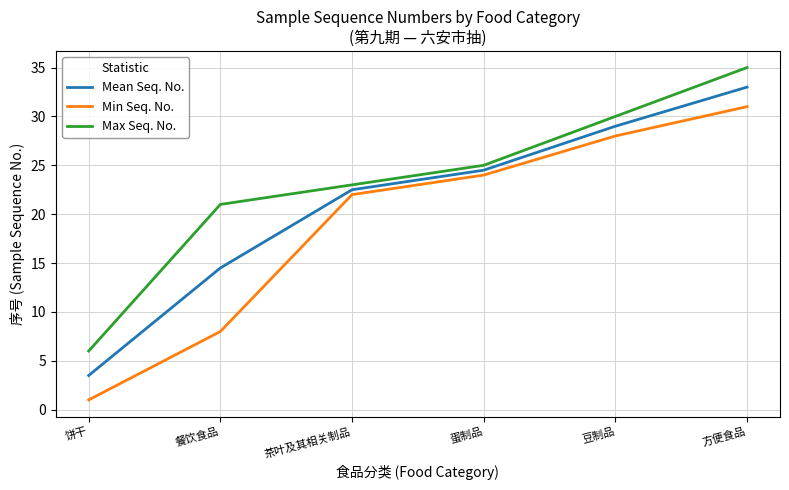

At which label does Mean Seq. No. first exceed 24?

蛋制品